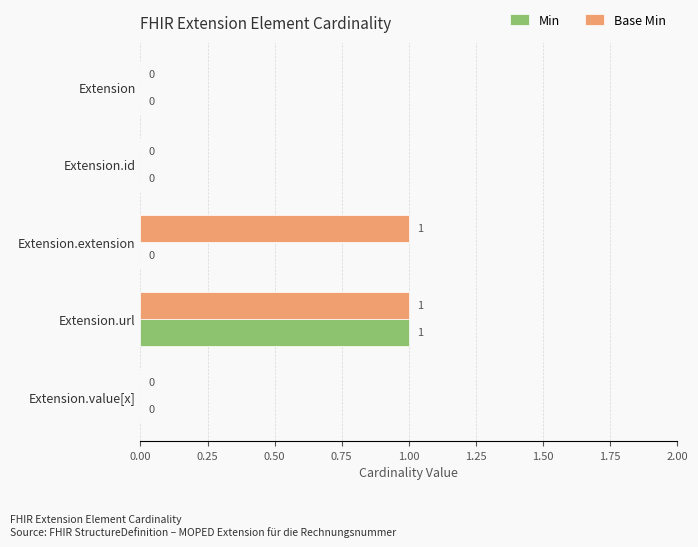

Is the value of Base Min at Extension.value[x] greater than the value of Min at Extension.url?

No